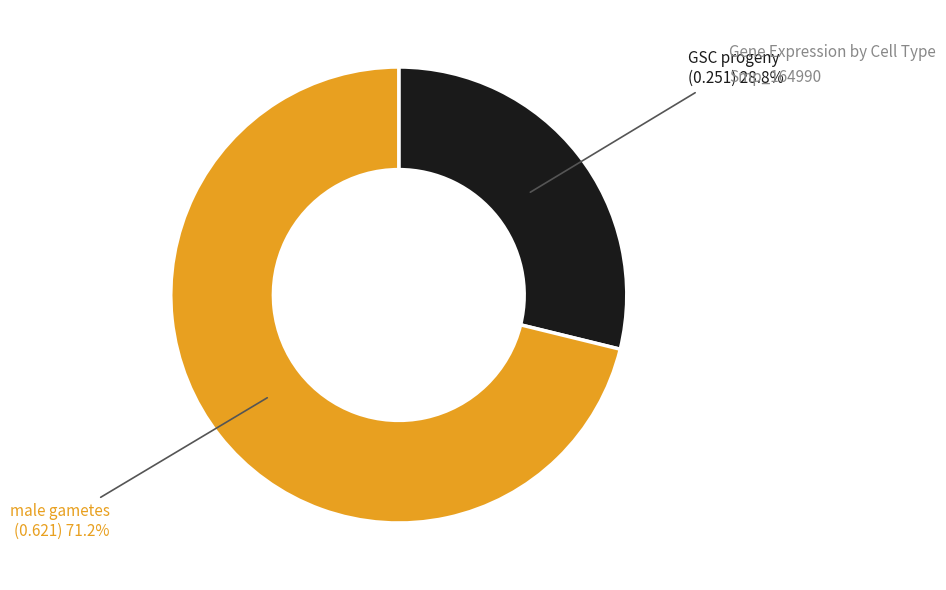

To the nearest percent, what is the average slice percentage?

50%